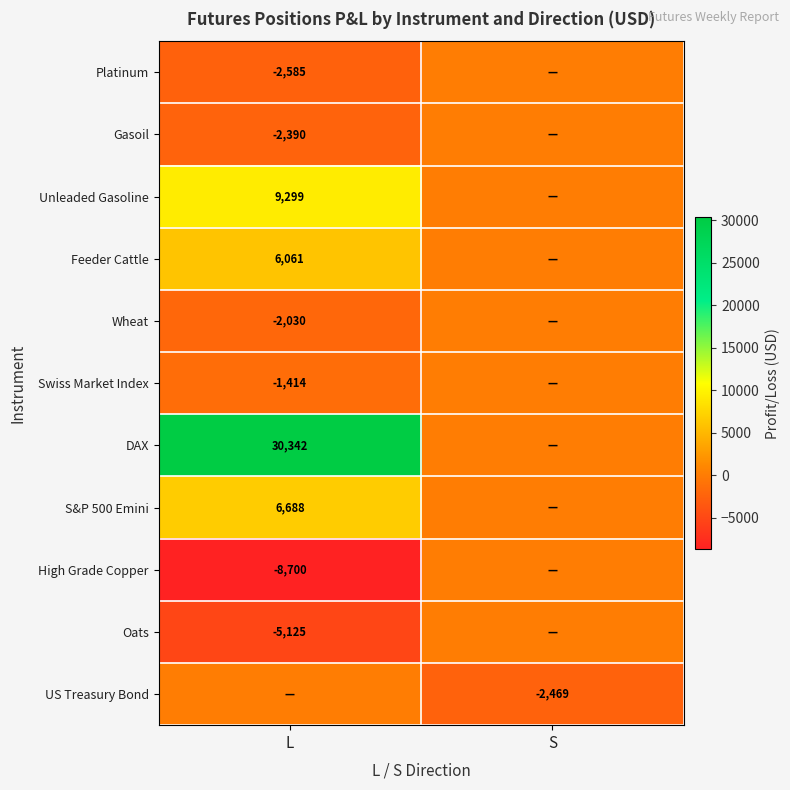

At which category is the sum across all series the highest?

L